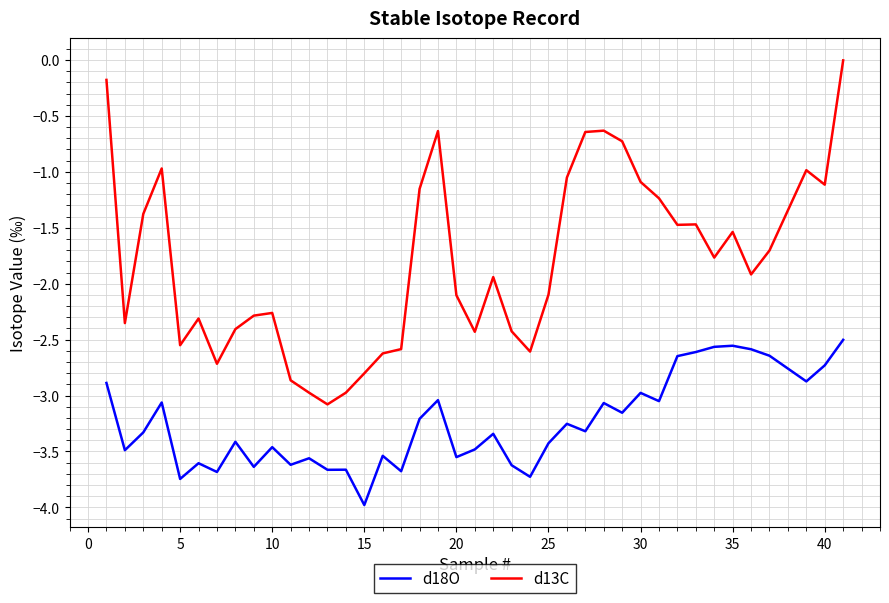

True or false: d18O has more than 1 interior local peaks.

True